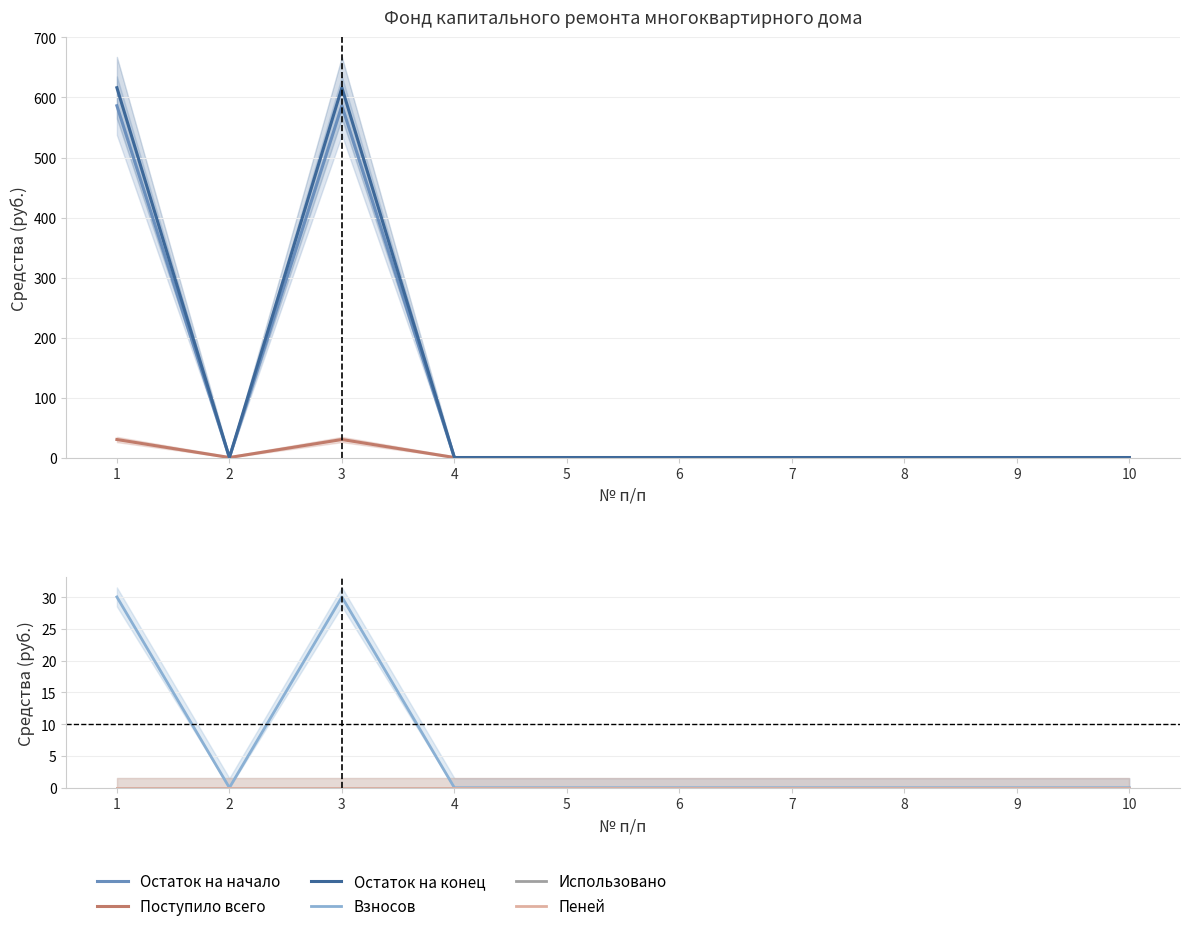

How many values in the Остаток на конец series exceed 0?

2